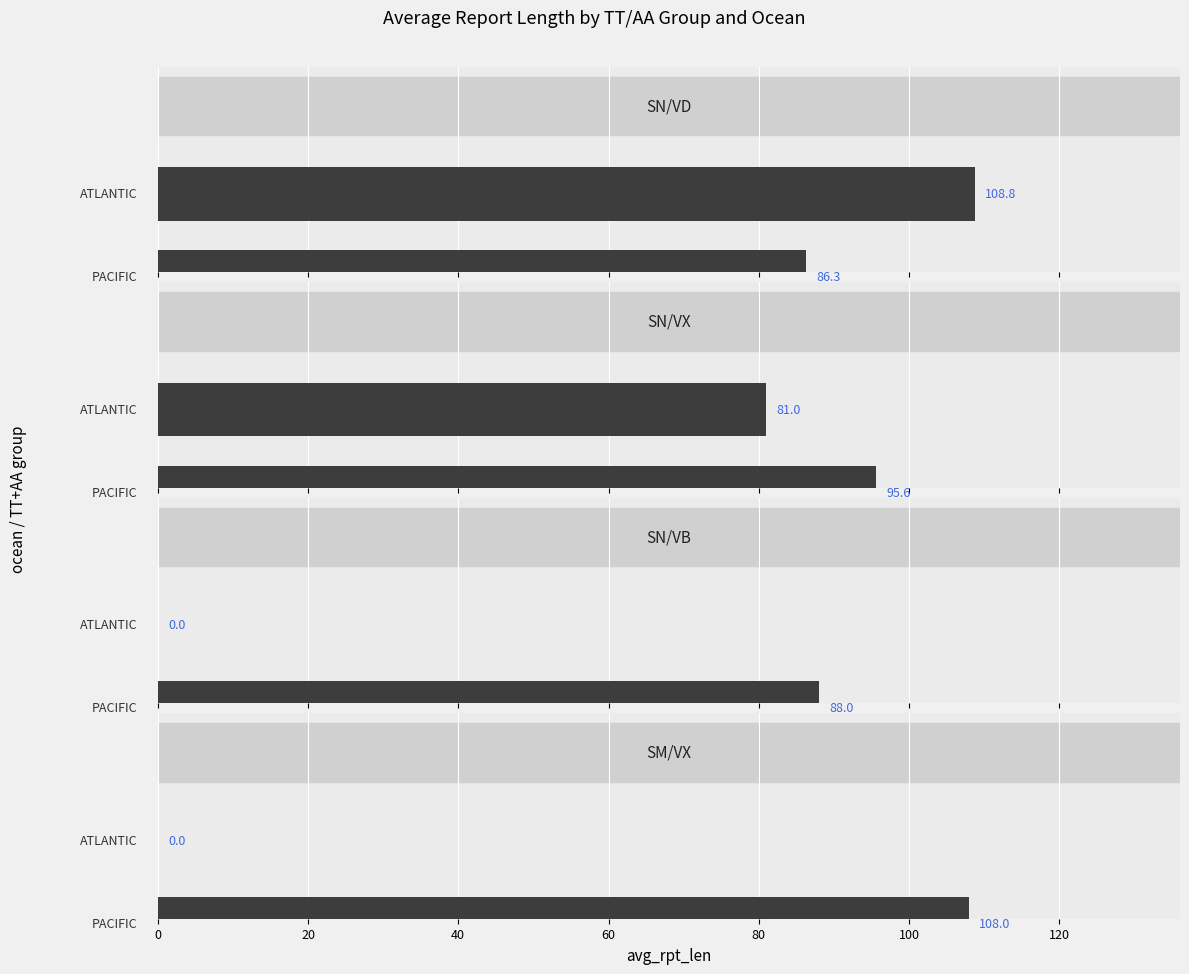

Does the chart contain any negative values?

No